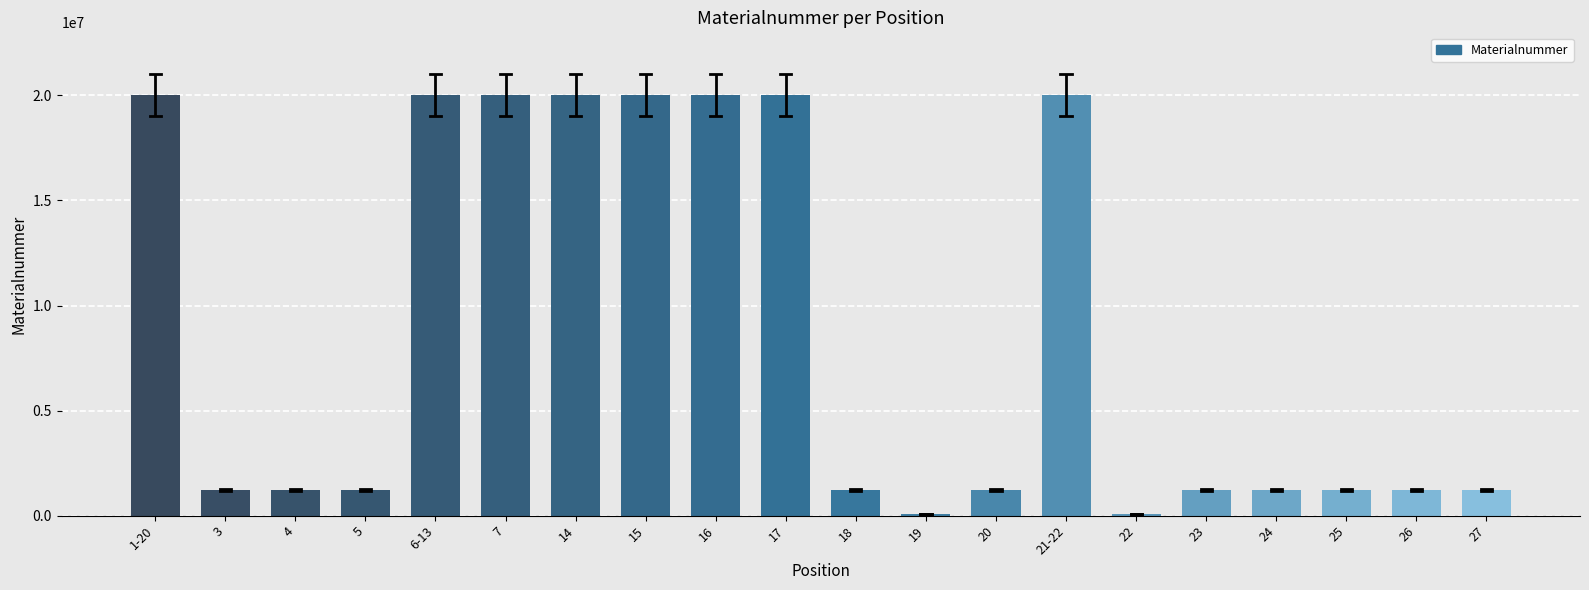

What is the greatest value displayed?

20003247